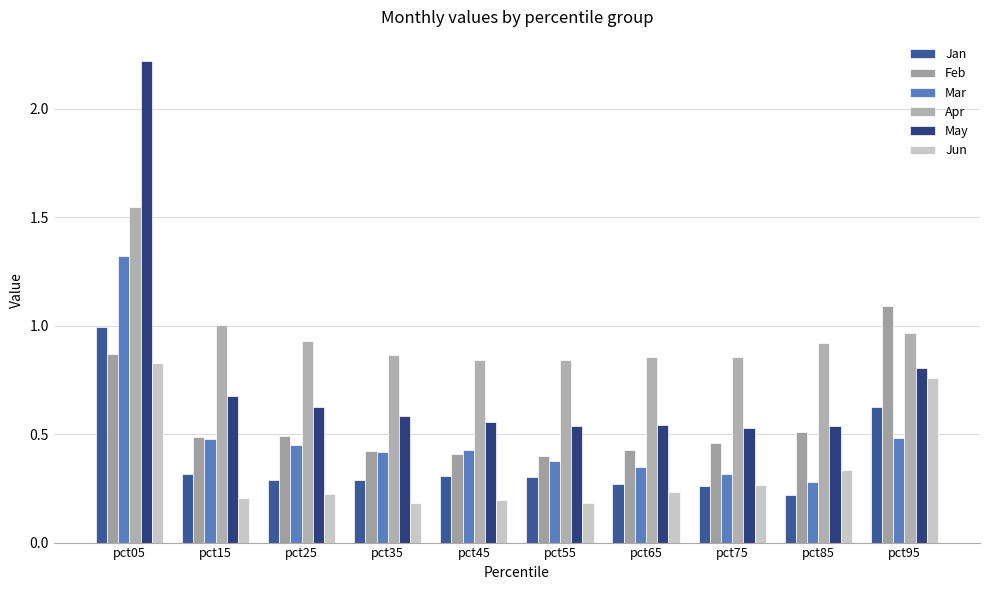

Which series has the largest total across all categories?

Apr